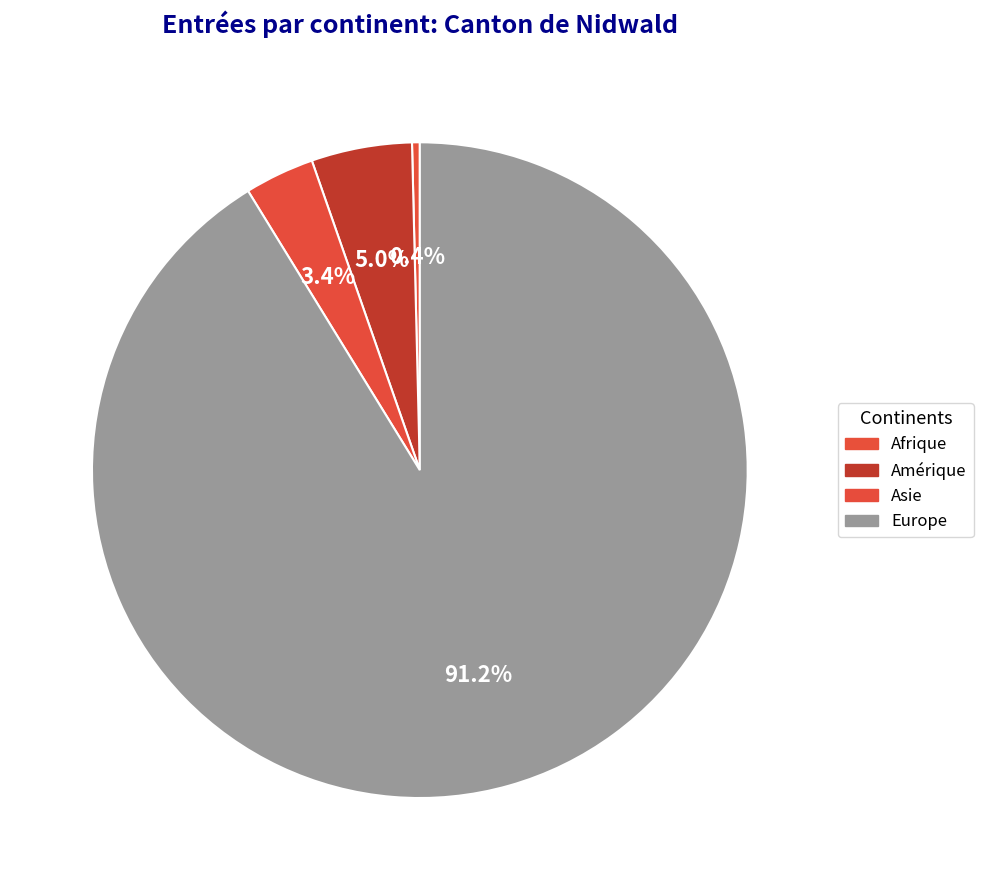

How many slices are in this pie chart?

4